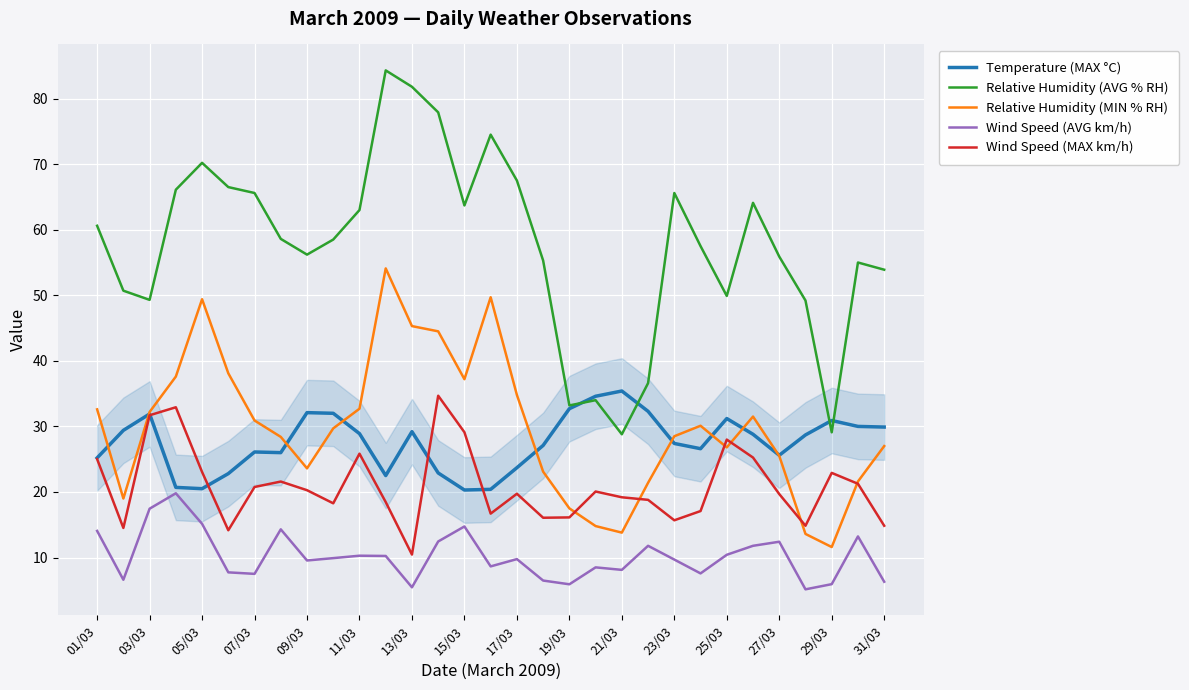

At how many categories does at least one series exceed 74?

4